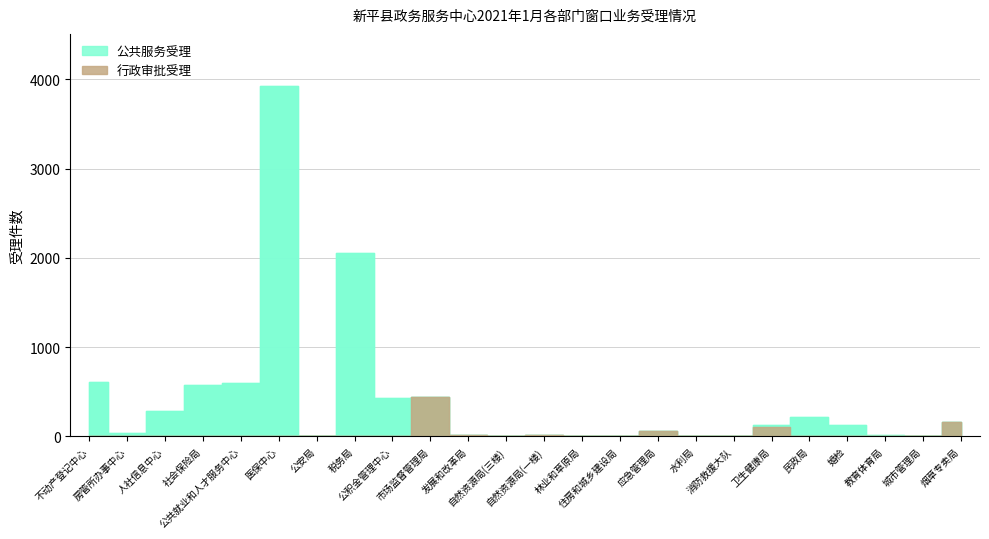

Where is 行政审批办结 nearest to the value 222?

烟草专卖局